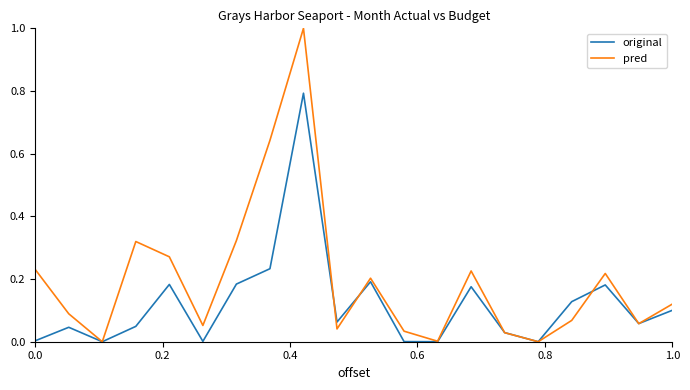

List the series in order of their overall mean, lowest first.

original, pred